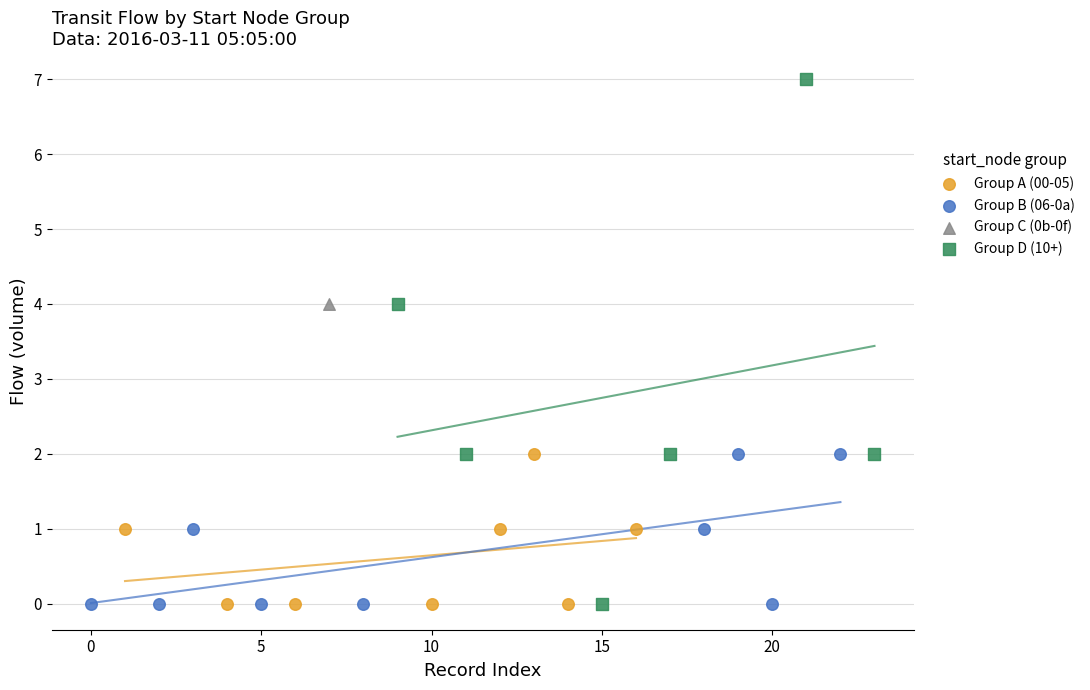

What are all the series names shown in the legend?

Group A (00-05), Group B (06-0a), Group C (0b-0f), Group D (10+)